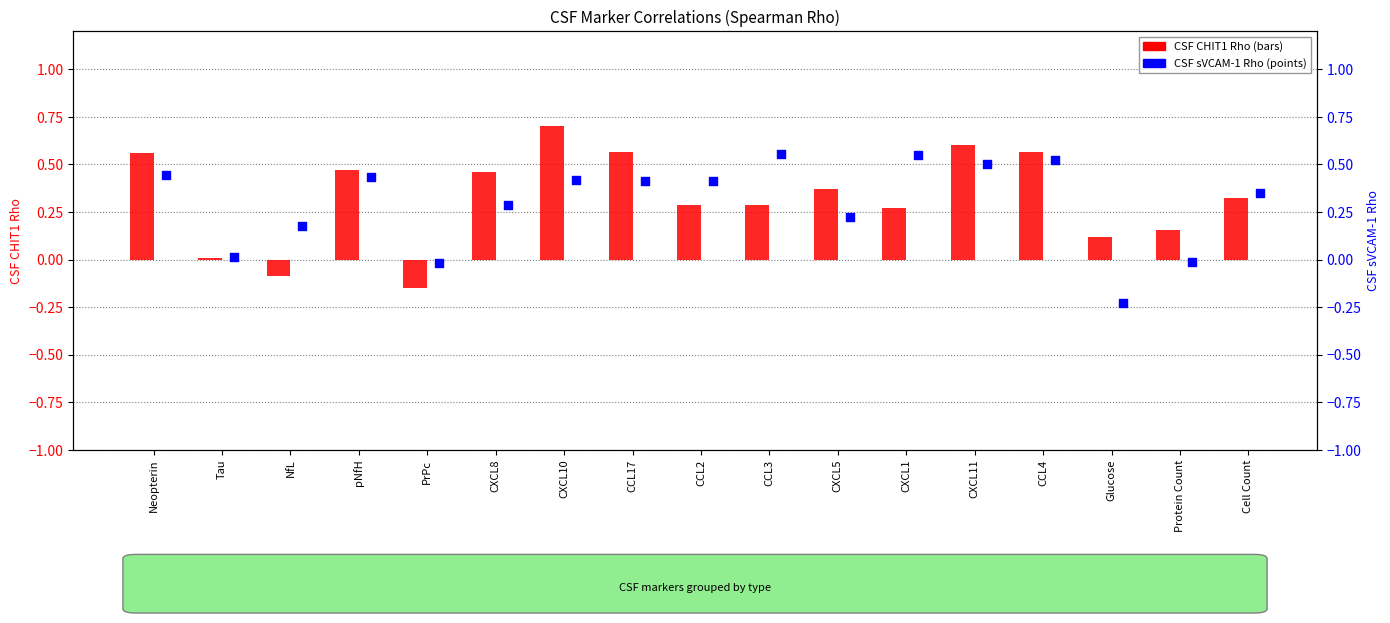

What is the total value across all series at CCL17?

1.0